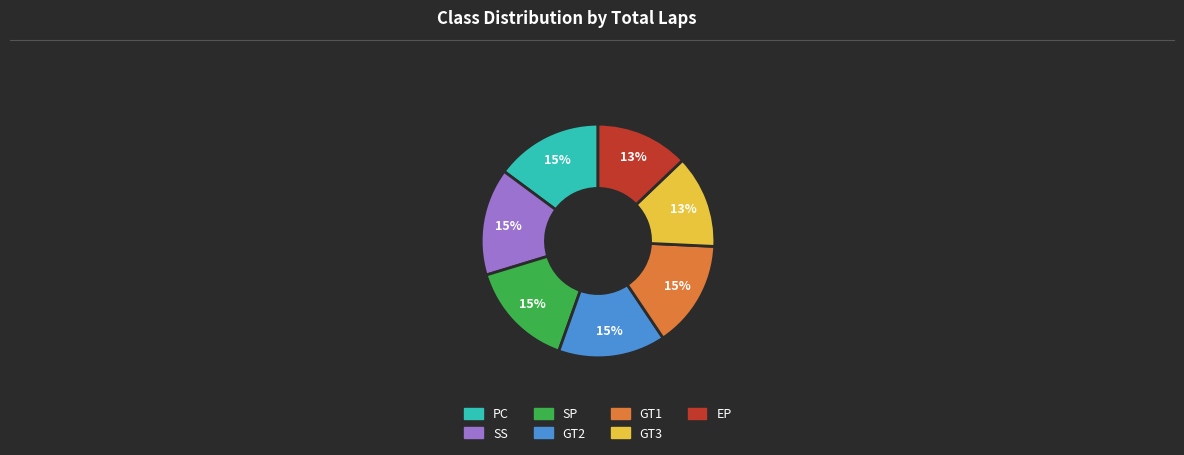

Does GT1 represent more than half of the total?

No